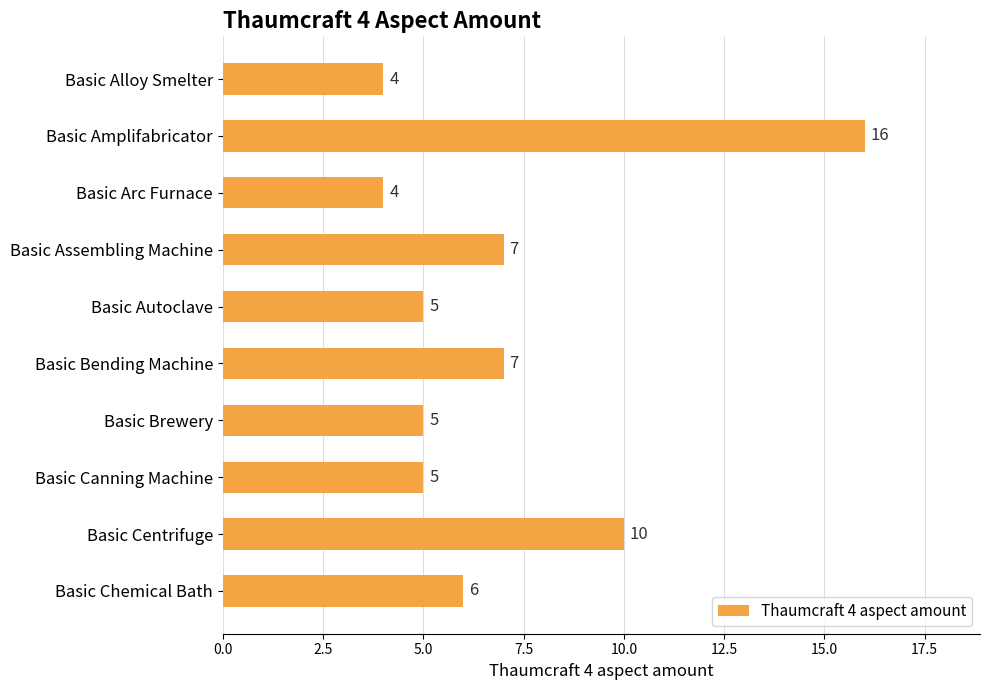

Where is the data nearest to the value 10?

Basic Centrifuge